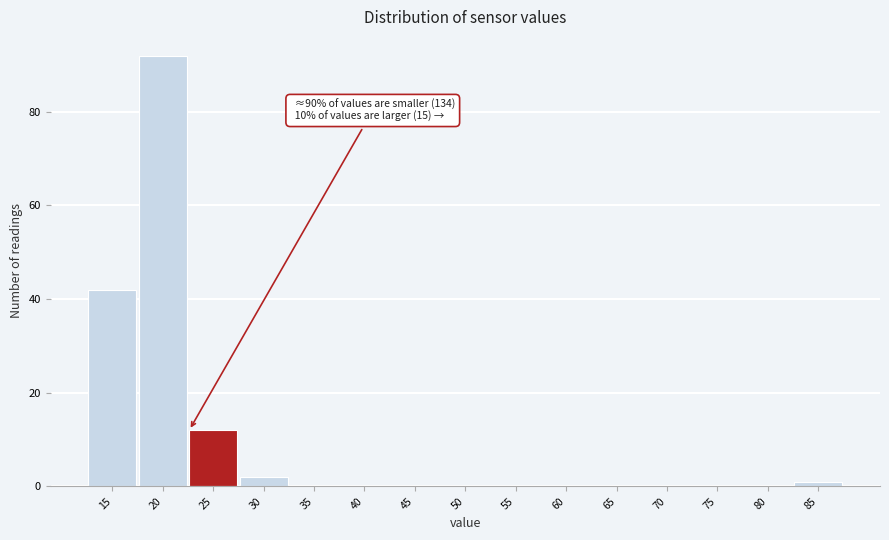

Reading left to right, list all the values displayed in this chart.

15=42	20=92	25=12	30=2	35=0	40=0	45=0	50=0	55=0	60=0	65=0	70=0	75=0	80=0	85=1